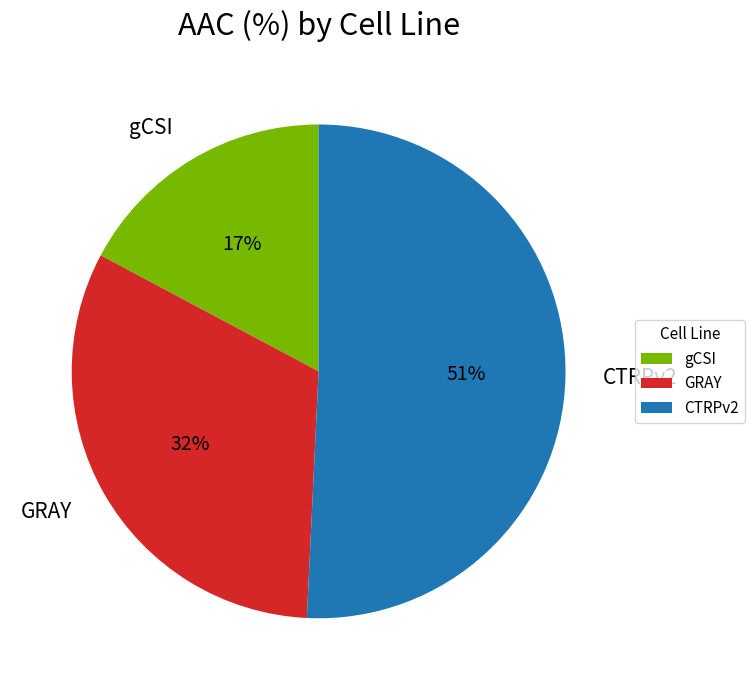

Which has a higher value, GRAY or gCSI?

GRAY